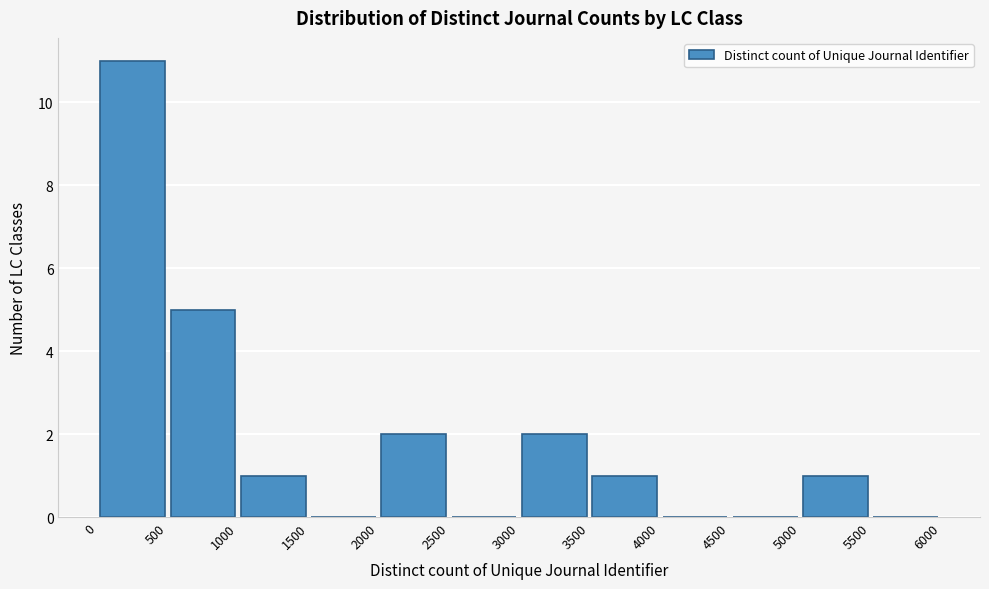

What is the height of the bar covering 0 to 500 on the x-axis? The values are not printed on the chart, so give them approximately, as read against the axis.

11